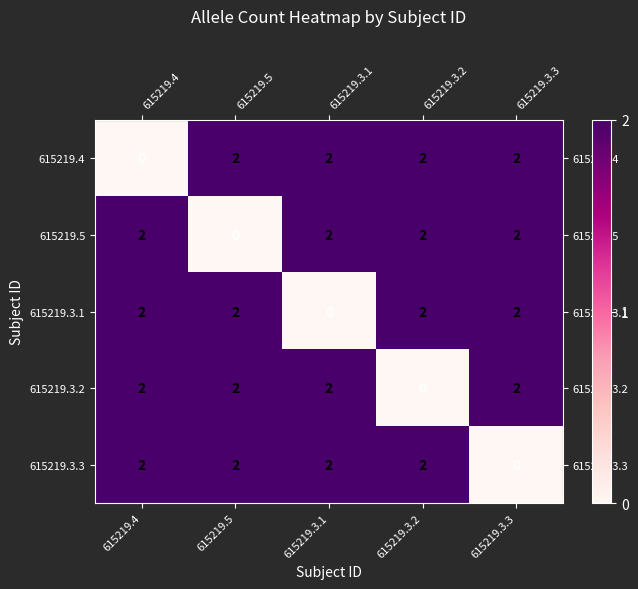

What is the sum of all 615219.5 values?

8